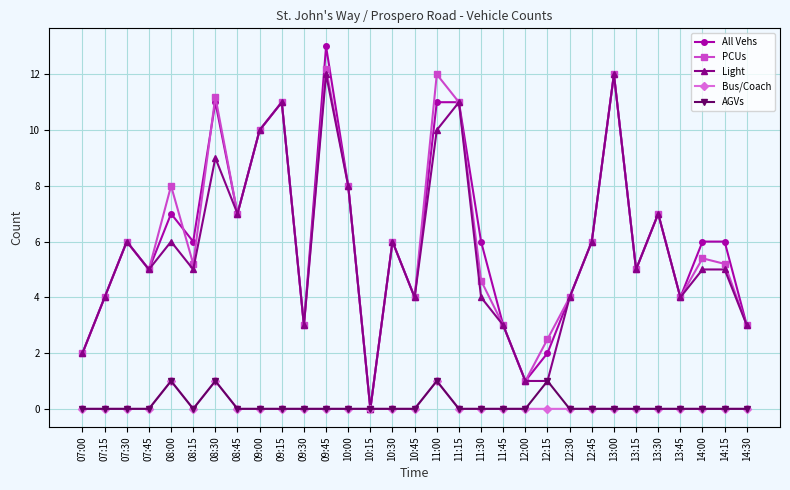

Is this an area chart (filled region under the line)?

No